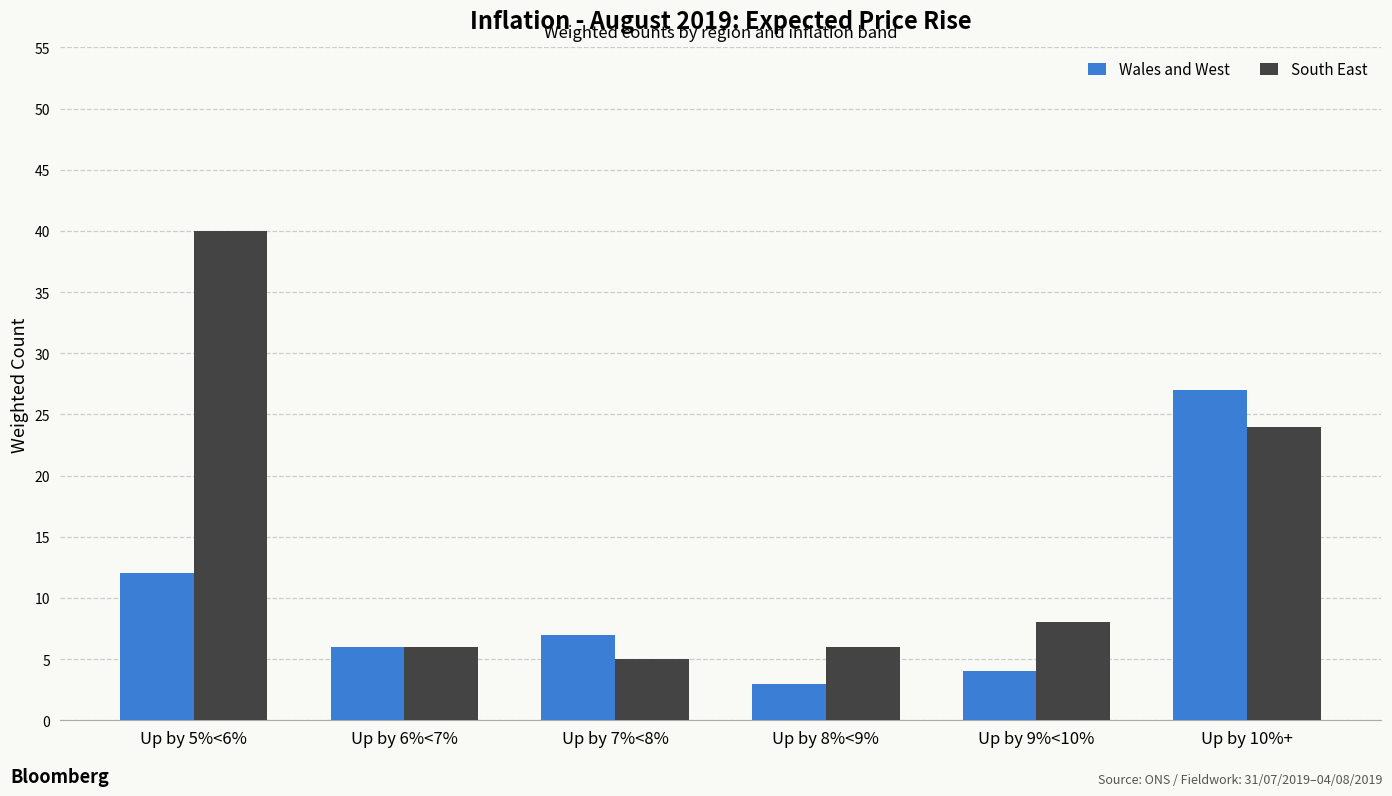

What is the label of the 2nd bar from the right?

Up by 9%<10%